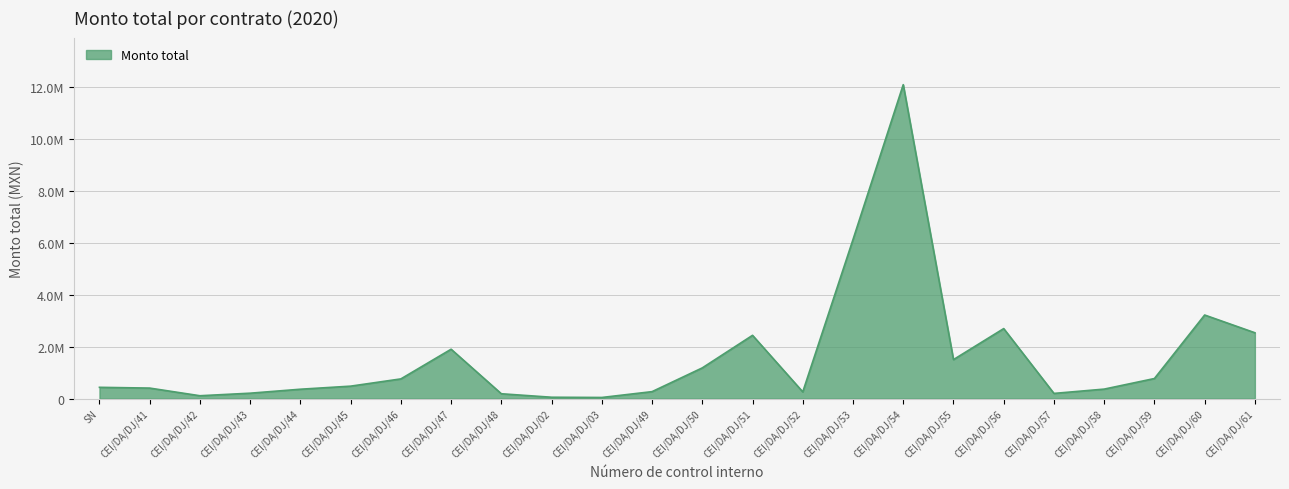

Does the chart display data point markers on the line(s)?

No